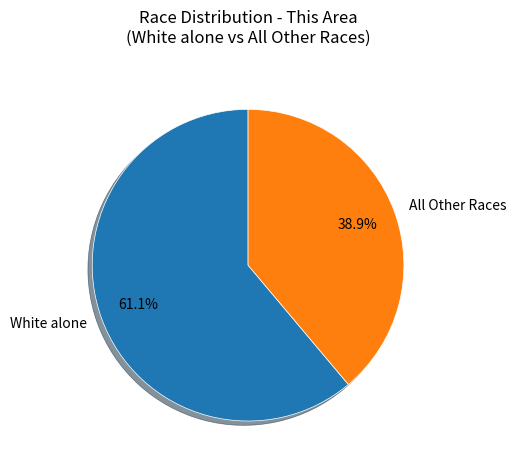

How much of the chart is everything except White alone?

38.9%